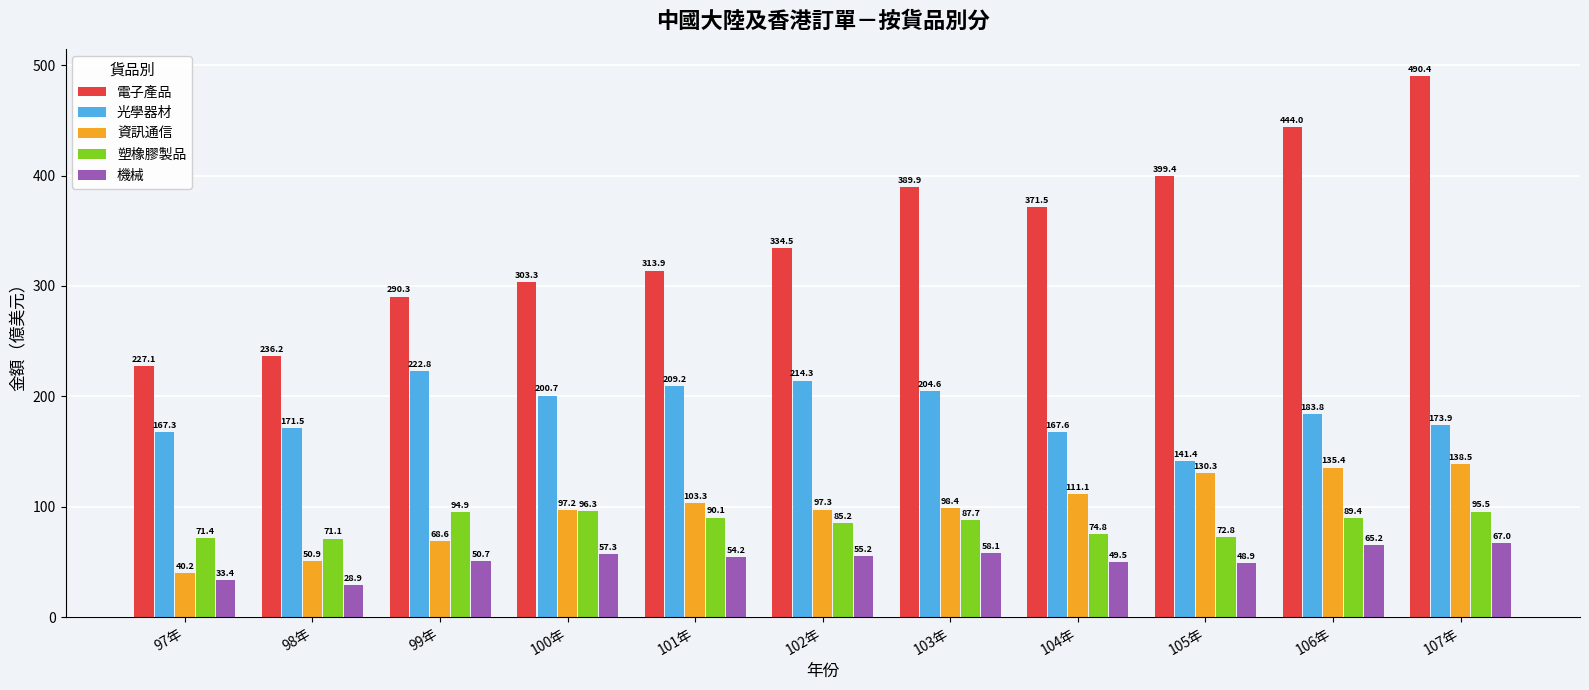

What is the maximum value for 機械?

67.0